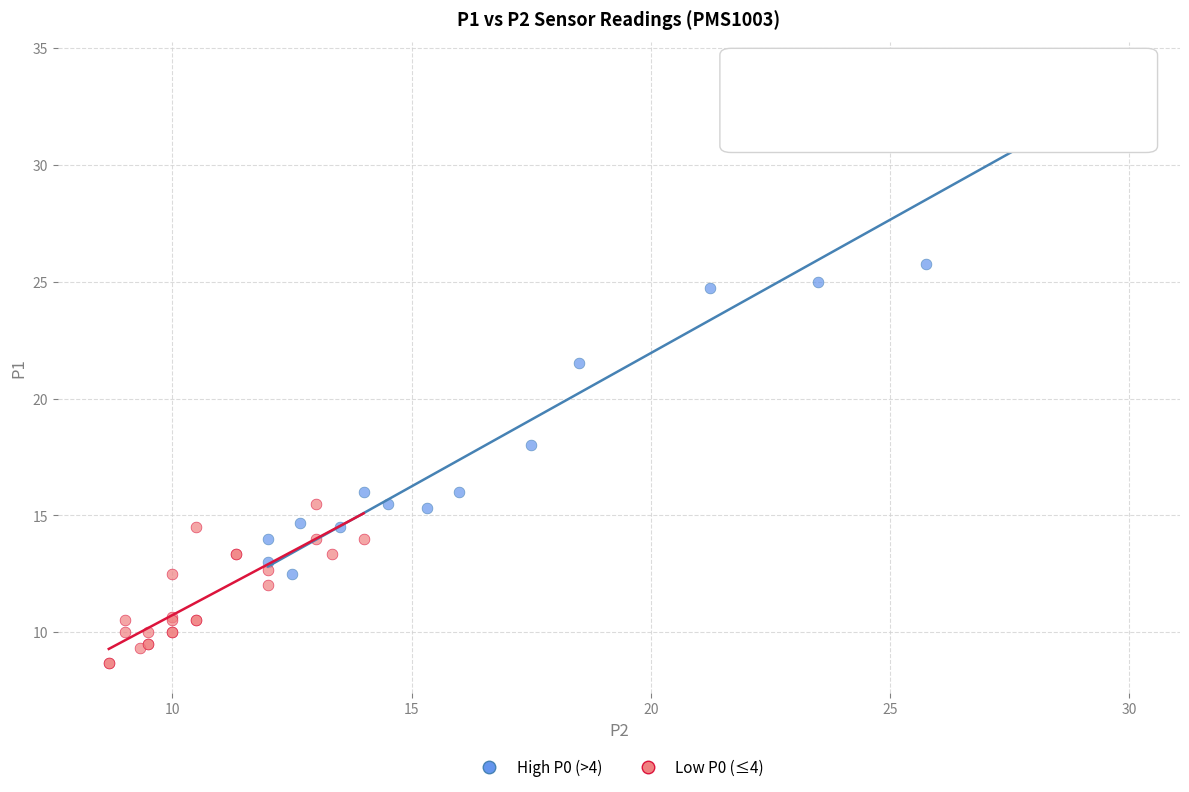

Which series has the widest spread of Y values?

High P0 (>4)